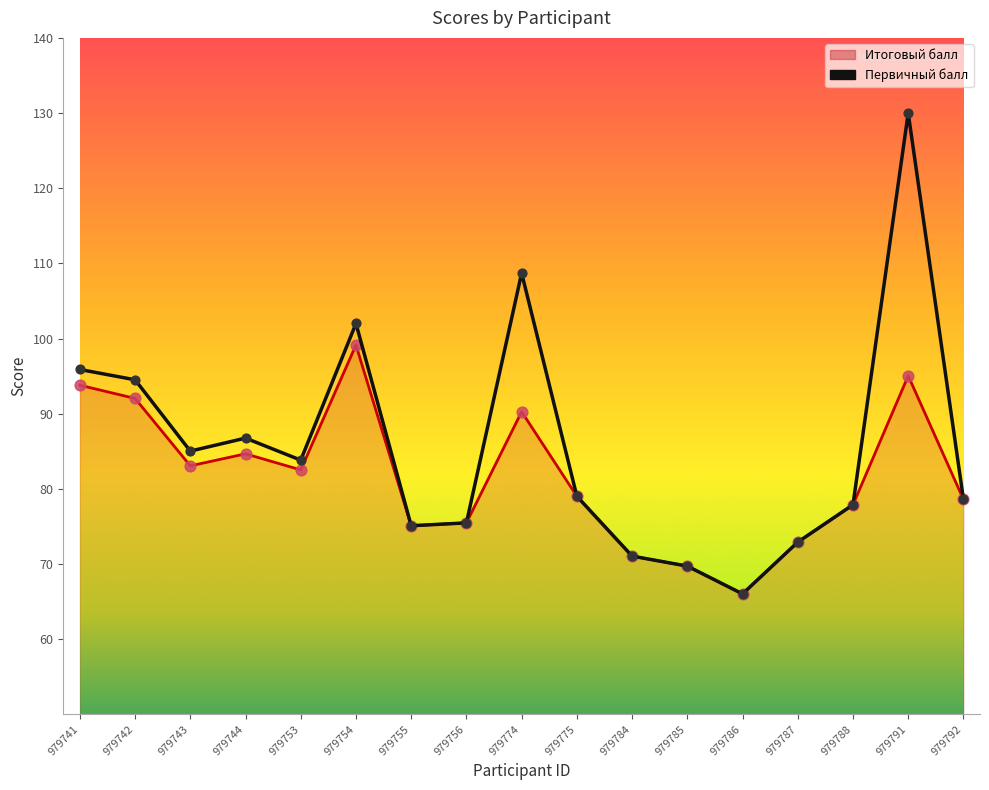

Which series has the widest spread of values?

Первичный балл